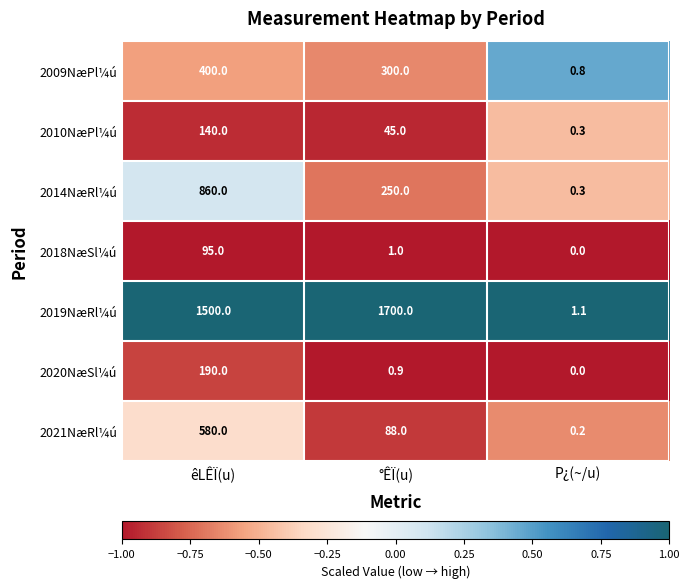

Between êLÊÏ(u) and P¿(~/u), which series saw the biggest shift?

2019NæRl¼ú